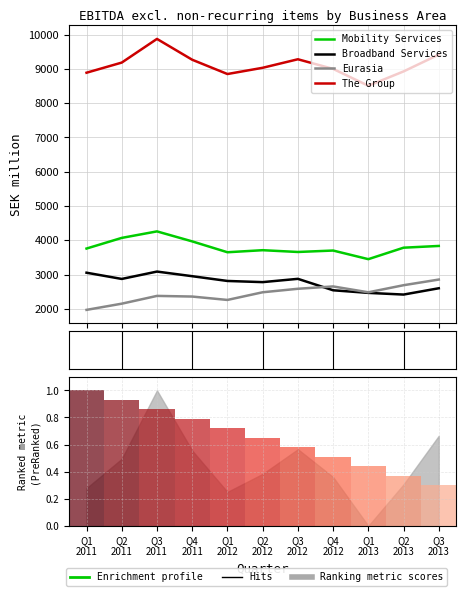

Does the chart contain any negative values?

No